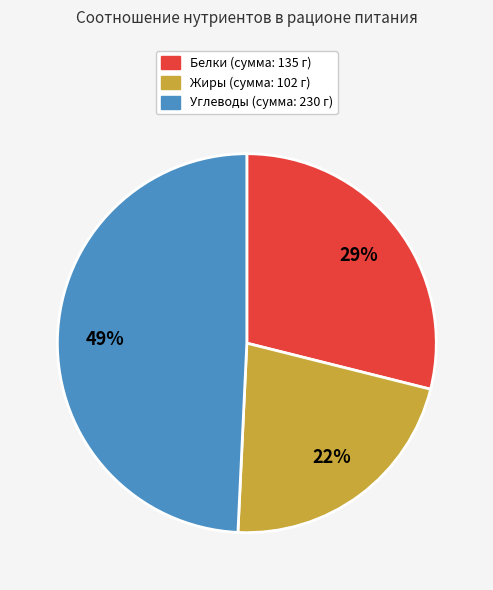

Does any single category account for the majority?

No